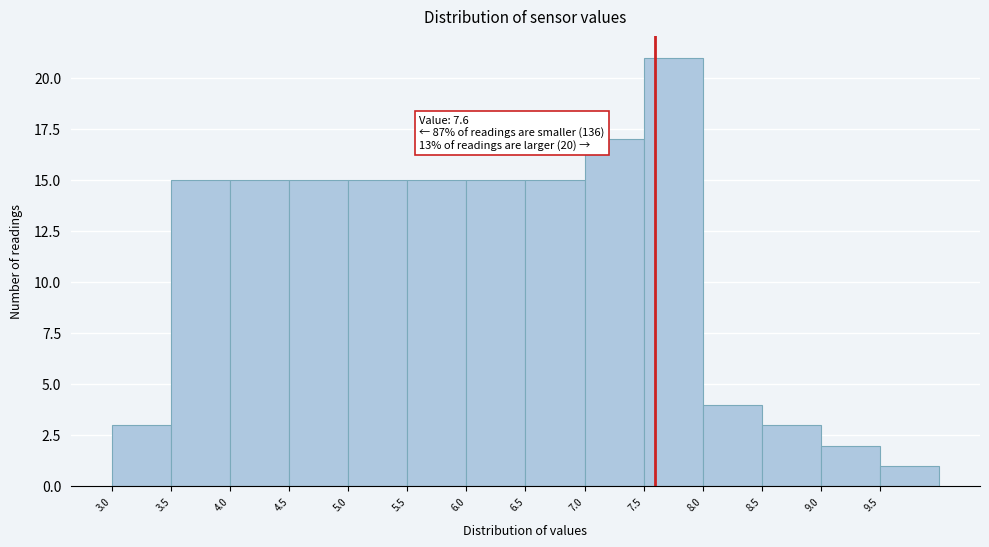

Over which range of the x-axis is the bar tallest?

7.5 to 8.0